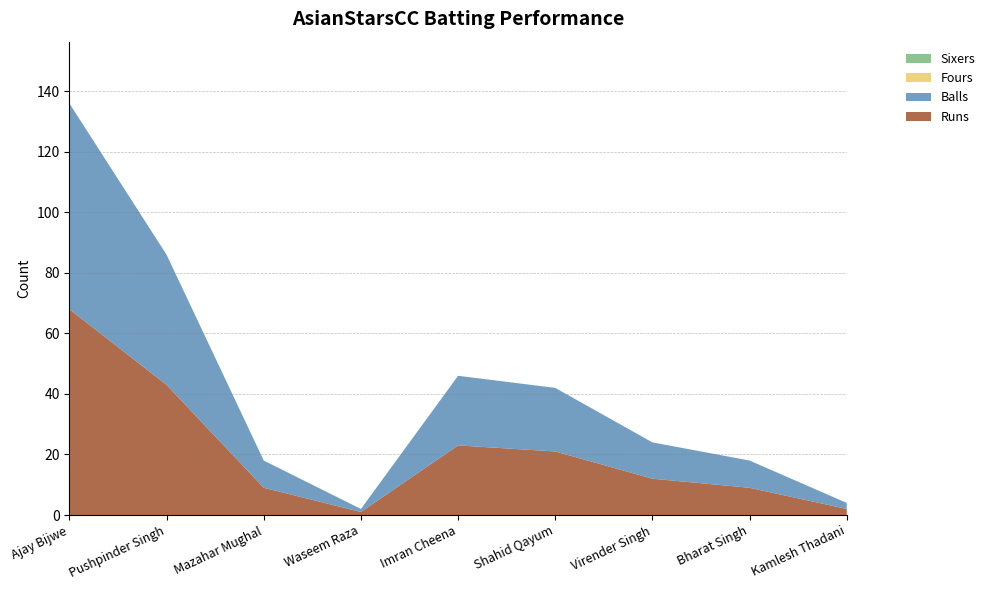

Reading left to right, extract all data points from this chart.

Runs: Ajay Bijwe=68	Pushpinder Singh=43	Mazahar Mughal=9	Waseem Raza=1	Imran Cheena=23	Shahid Qayum=21	Virender Singh=12	Bharat Singh=9	Kamlesh Thadani=2
Balls: Ajay Bijwe=68	Pushpinder Singh=43	Mazahar Mughal=9	Waseem Raza=1	Imran Cheena=23	Shahid Qayum=21	Virender Singh=12	Bharat Singh=9	Kamlesh Thadani=2
Fours: Ajay Bijwe=0	Pushpinder Singh=0	Mazahar Mughal=0	Waseem Raza=0	Imran Cheena=0	Shahid Qayum=0	Virender Singh=0	Bharat Singh=0	Kamlesh Thadani=0
Sixers: Ajay Bijwe=0	Pushpinder Singh=0	Mazahar Mughal=0	Waseem Raza=0	Imran Cheena=0	Shahid Qayum=0	Virender Singh=0	Bharat Singh=0	Kamlesh Thadani=0